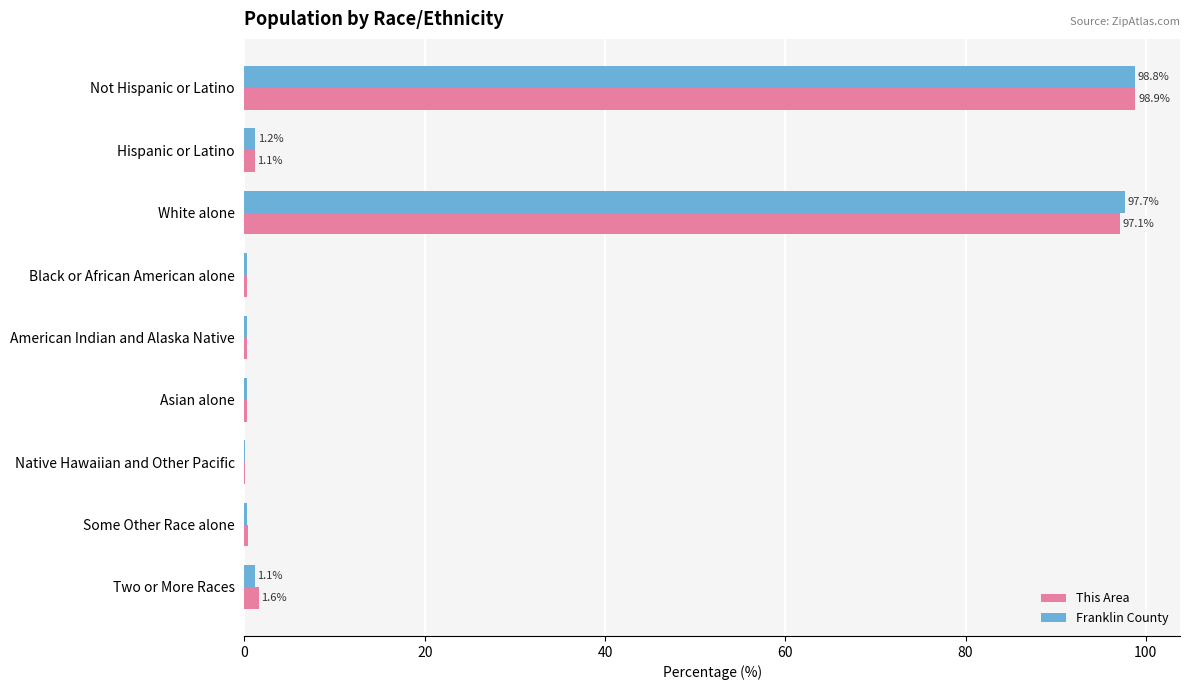

What is the total value across all series at White alone?

194.8